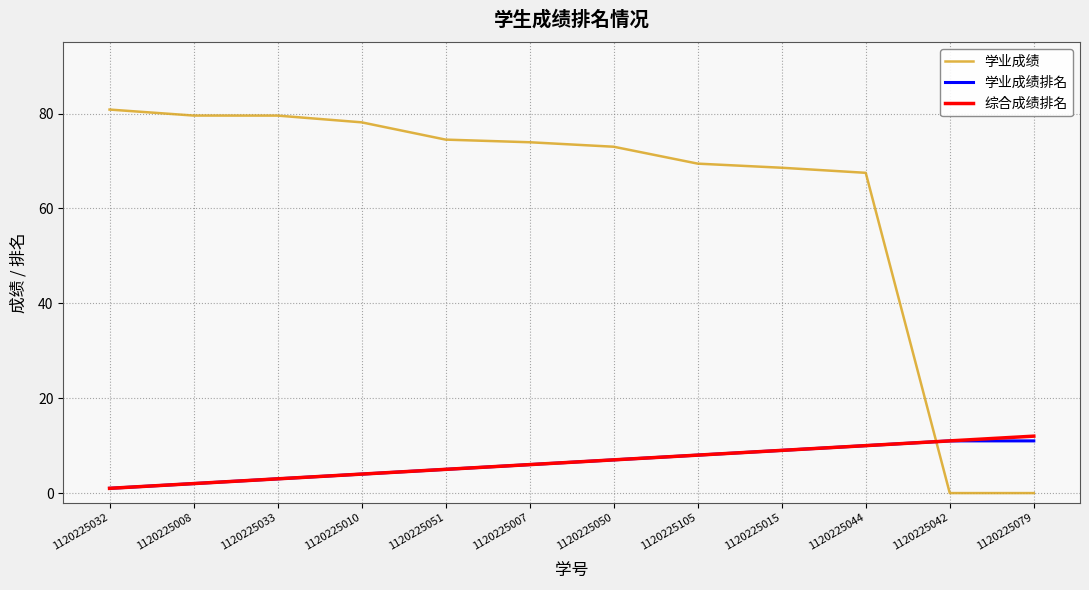

Count the number of data series in this chart.

3